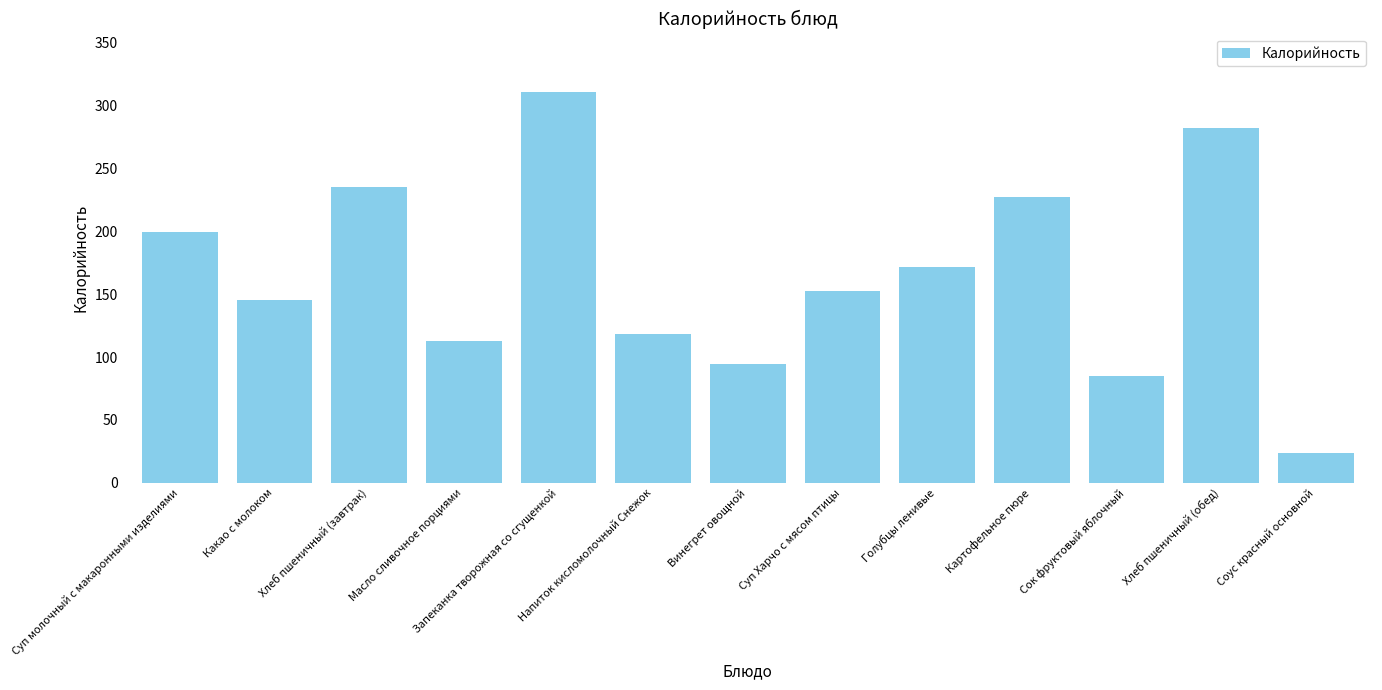

What is the value of the 2nd bar from the left?

145.2